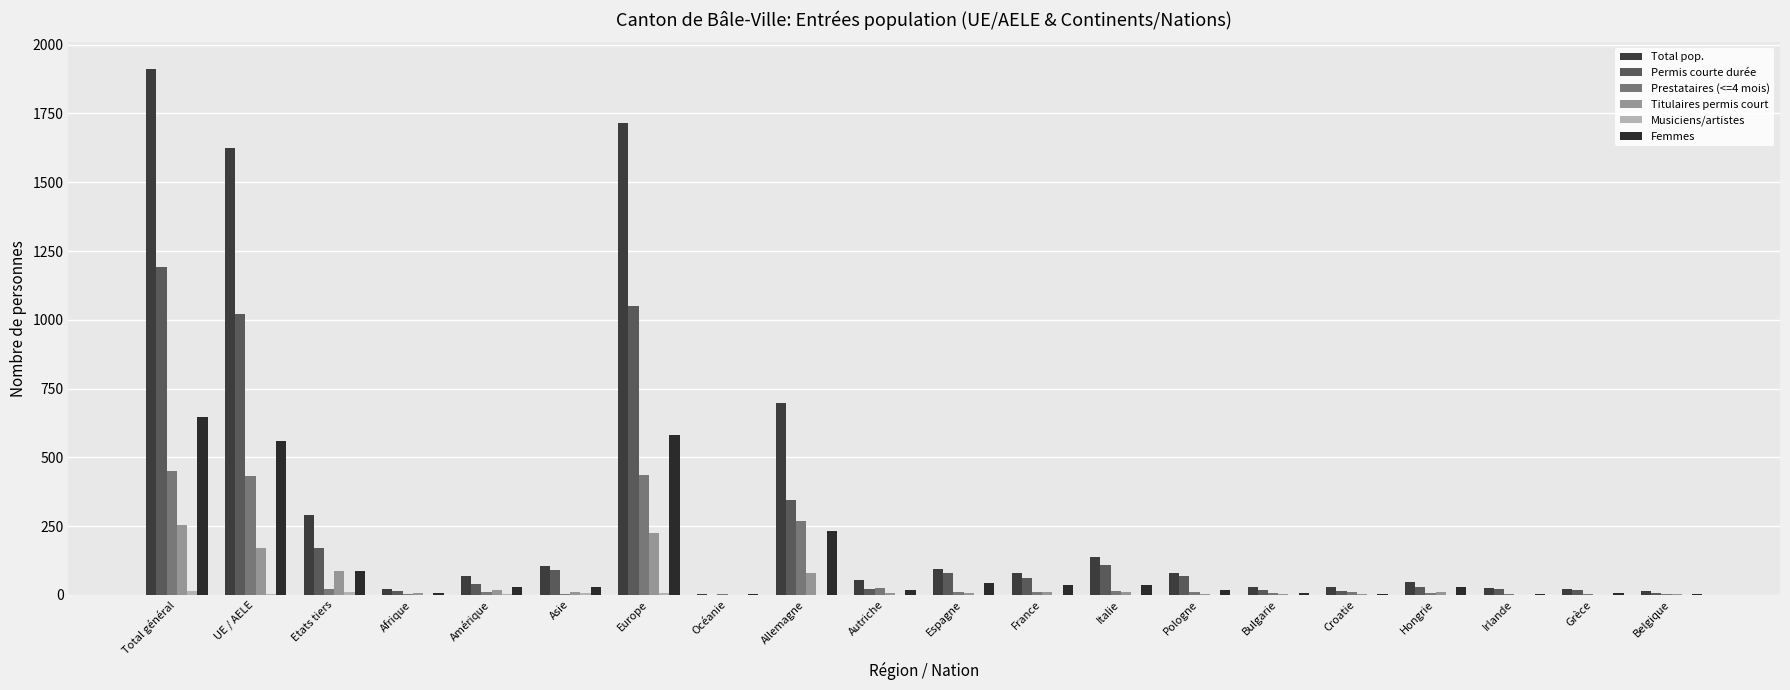

Reading left to right, extract all data points from this chart.

Total pop.: Total général=1913	UE / AELE=1624	Etats tiers=289	Afrique=20	Amérique=70	Asie=105	Europe=1715	Océanie=3	Allemagne=696	Autriche=53	Espagne=93	France=79	Italie=136	Pologne=80	Bulgarie=29	Croatie=27	Hongrie=47	Irlande=24	Grèce=20	Belgique=13
Permis courte durée: Total général=1193	UE / AELE=1022	Etats tiers=171	Afrique=13	Amérique=40	Asie=89	Europe=1050	Océanie=1	Allemagne=346	Autriche=22	Espagne=78	France=60	Italie=110	Pologne=68	Bulgarie=18	Croatie=14	Hongrie=29	Irlande=22	Grèce=16	Belgique=7
Prestataires (<=4 mois): Total général=451	UE / AELE=431	Etats tiers=20	Afrique=2	Amérique=11	Asie=2	Europe=434	Océanie=2	Allemagne=269	Autriche=25	Espagne=10	France=10	Italie=13	Pologne=9	Bulgarie=8	Croatie=10	Hongrie=6	Irlande=2	Grèce=3	Belgique=4
Titulaires permis court: Total général=255	UE / AELE=169	Etats tiers=86	Afrique=5	Amérique=17	Asie=9	Europe=224	Océanie=0	Allemagne=81	Autriche=6	Espagne=5	France=9	Italie=12	Pologne=3	Bulgarie=3	Croatie=3	Hongrie=12	Irlande=0	Grèce=1	Belgique=2
Musiciens/artistes: Total général=14	UE / AELE=2	Etats tiers=12	Afrique=0	Amérique=2	Asie=5	Europe=7	Océanie=0	Allemagne=0	Autriche=0	Espagne=0	France=0	Italie=1	Pologne=0	Bulgarie=0	Croatie=0	Hongrie=0	Irlande=0	Grèce=0	Belgique=0
Femmes: Total général=648	UE / AELE=561	Etats tiers=87	Afrique=6	Amérique=28	Asie=30	Europe=582	Océanie=2	Allemagne=231	Autriche=19	Espagne=42	France=36	Italie=36	Pologne=19	Bulgarie=6	Croatie=4	Hongrie=28	Irlande=4	Grèce=8	Belgique=2